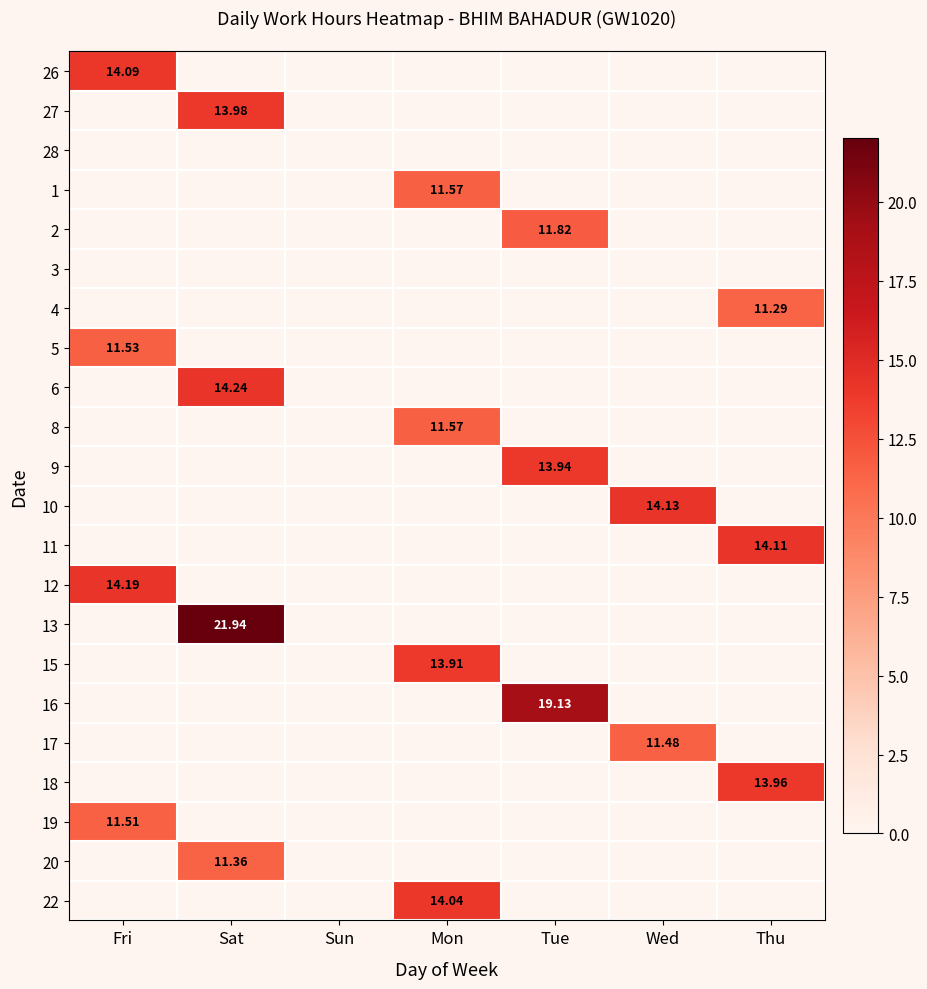

Between Sat and Wed, which is larger?

Sat